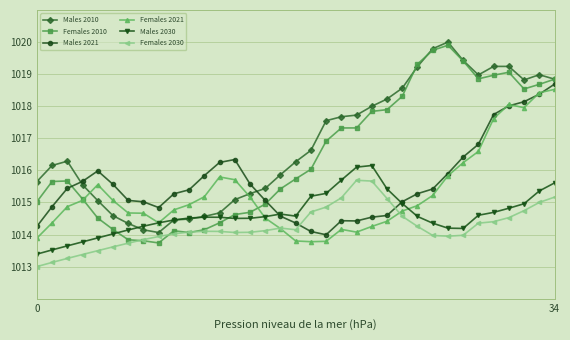

True or false: Females 2021 has more than 1 points higher than both neighbors.

True